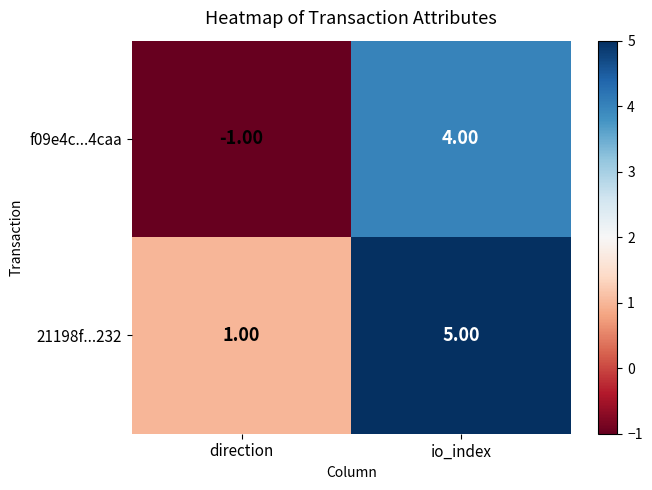

What is the average value of the 21198f...232 series?

3